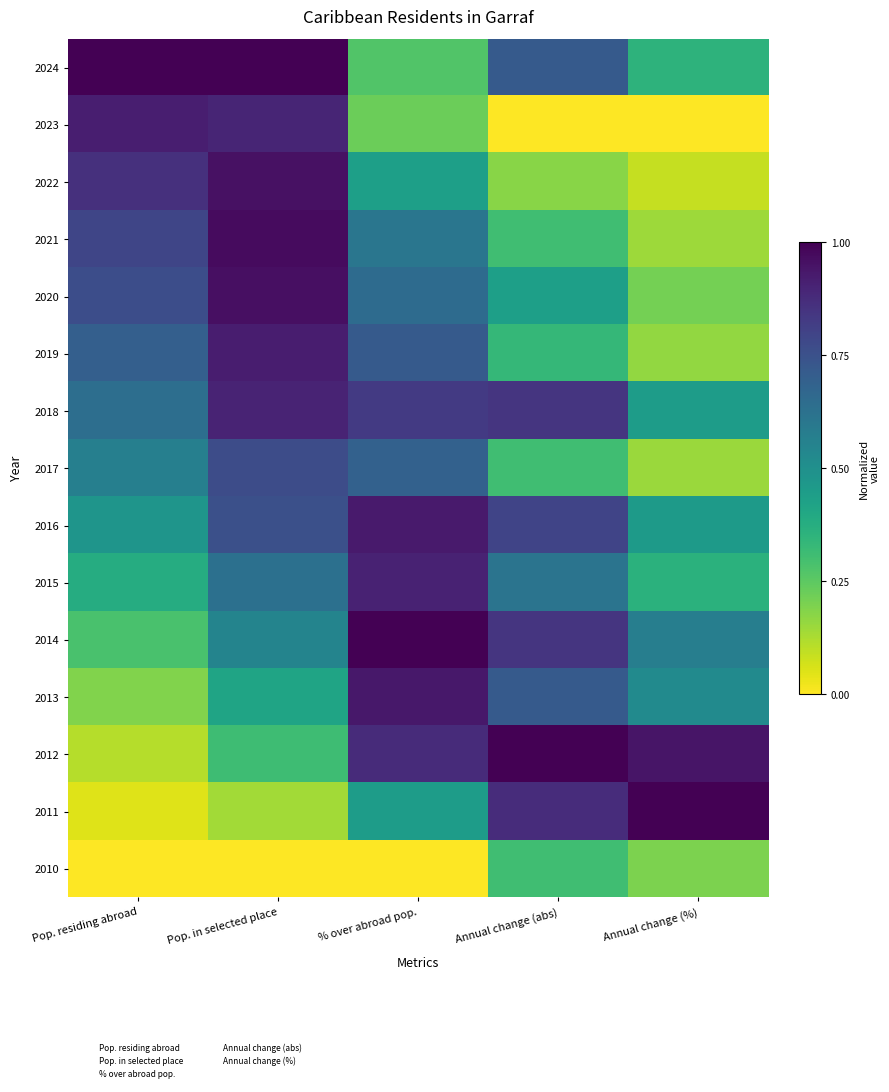

Reading left to right, what are all the values shown in this chart?

2024: Pop. residing abroad=1.0	Pop. in selected place=1.0	% over abroad pop.=0.3	Annual change (abs)=0.7	Annual change (%)=0.4
2023: Pop. residing abroad=0.9	Pop. in selected place=0.9	% over abroad pop.=0.2	Annual change (abs)=0.0	Annual change (%)=0.0
2022: Pop. residing abroad=0.9	Pop. in selected place=1.0	% over abroad pop.=0.4	Annual change (abs)=0.2	Annual change (%)=0.1
2021: Pop. residing abroad=0.8	Pop. in selected place=1.0	% over abroad pop.=0.6	Annual change (abs)=0.3	Annual change (%)=0.1
2020: Pop. residing abroad=0.8	Pop. in selected place=1.0	% over abroad pop.=0.7	Annual change (abs)=0.4	Annual change (%)=0.2
2019: Pop. residing abroad=0.7	Pop. in selected place=0.9	% over abroad pop.=0.7	Annual change (abs)=0.3	Annual change (%)=0.2
2018: Pop. residing abroad=0.6	Pop. in selected place=0.9	% over abroad pop.=0.8	Annual change (abs)=0.8	Annual change (%)=0.4
2017: Pop. residing abroad=0.6	Pop. in selected place=0.8	% over abroad pop.=0.7	Annual change (abs)=0.3	Annual change (%)=0.2
2016: Pop. residing abroad=0.5	Pop. in selected place=0.8	% over abroad pop.=0.9	Annual change (abs)=0.8	Annual change (%)=0.5
2015: Pop. residing abroad=0.4	Pop. in selected place=0.6	% over abroad pop.=0.9	Annual change (abs)=0.6	Annual change (%)=0.4
2014: Pop. residing abroad=0.3	Pop. in selected place=0.5	% over abroad pop.=1.0	Annual change (abs)=0.8	Annual change (%)=0.6
2013: Pop. residing abroad=0.2	Pop. in selected place=0.4	% over abroad pop.=0.9	Annual change (abs)=0.7	Annual change (%)=0.5
2012: Pop. residing abroad=0.1	Pop. in selected place=0.3	% over abroad pop.=0.9	Annual change (abs)=1.0	Annual change (%)=0.9
2011: Pop. residing abroad=0.0	Pop. in selected place=0.1	% over abroad pop.=0.4	Annual change (abs)=0.9	Annual change (%)=1.0
2010: Pop. residing abroad=0.0	Pop. in selected place=0.0	% over abroad pop.=0.0	Annual change (abs)=0.3	Annual change (%)=0.2